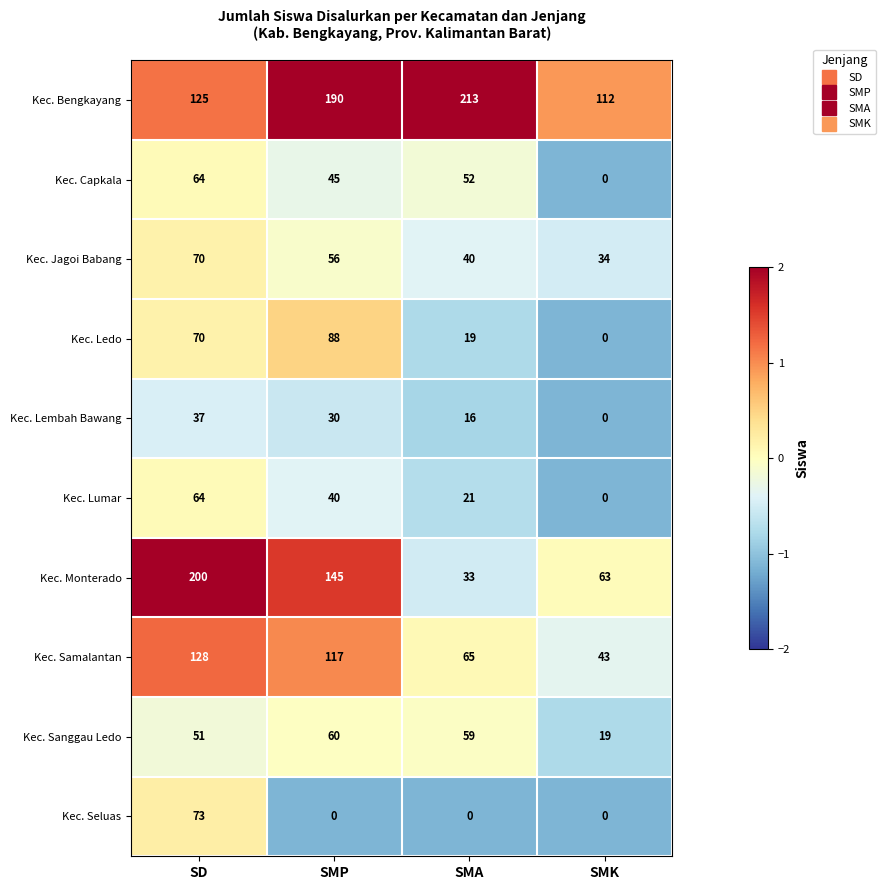

How many data points in Kec. Samalantan are less than 117?

2